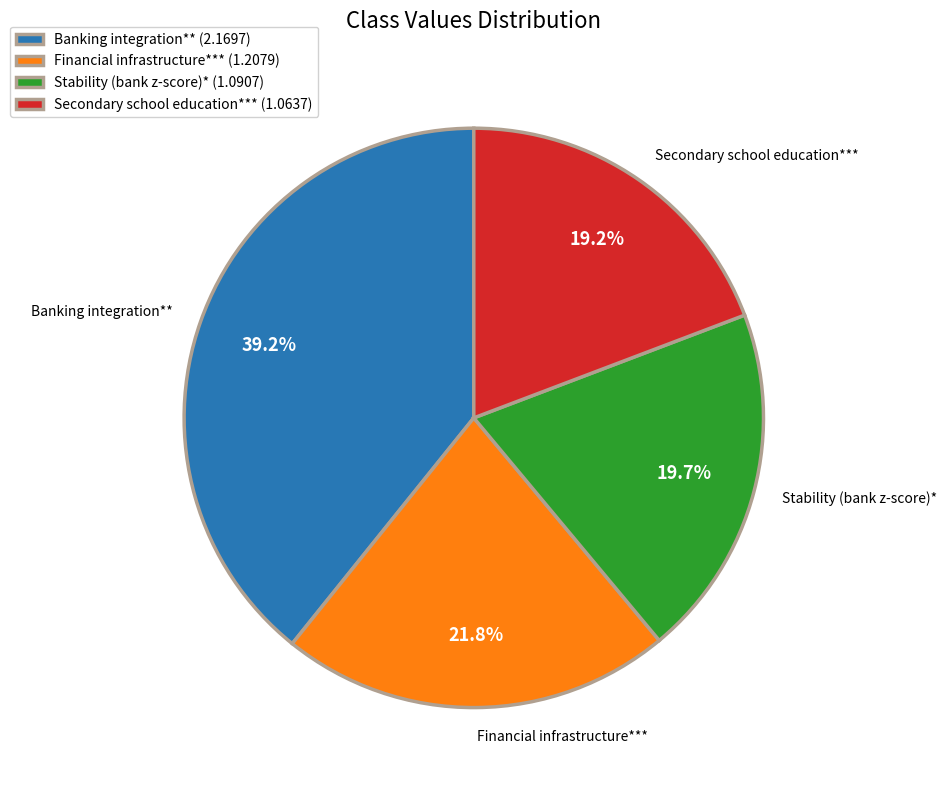

Between Financial infrastructure*** and Stability (bank z-score)*, which is larger?

Financial infrastructure***